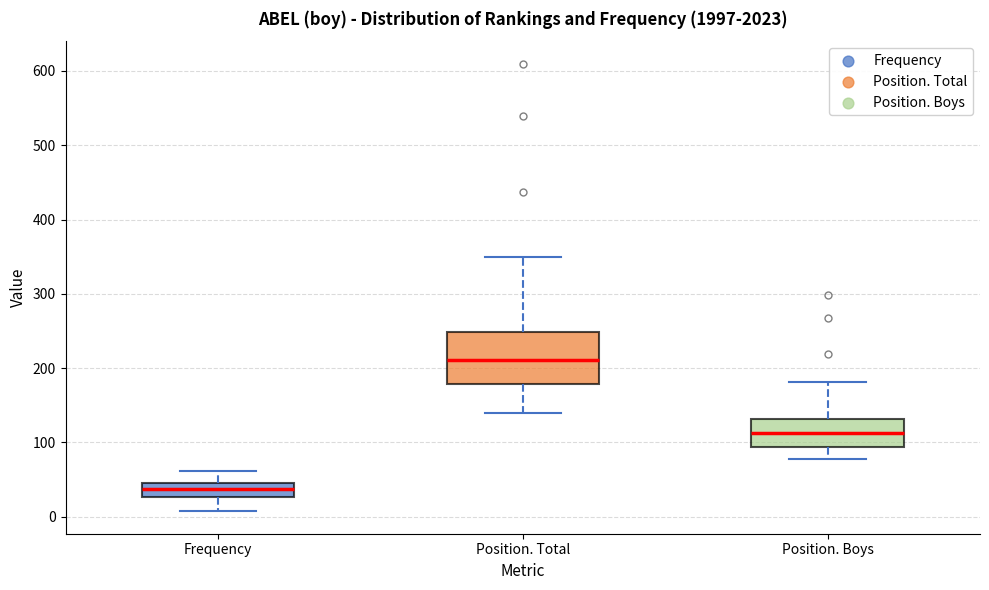

Reading left to right, transcribe this box plot: for each box, give where its median line is, the range the box spans, and where its two whiskers end, as read against the y-axis. The values are not printed on the chart, so give them approximately, as read against the axis.

Frequency: median 40 (inside the box), box 30 to 40, whiskers 10 to 60
Position. Total: median 210, box 180 to 250, whiskers 140 to 350
Position. Boys: median 110, box 90 to 130, whiskers 80 to 180